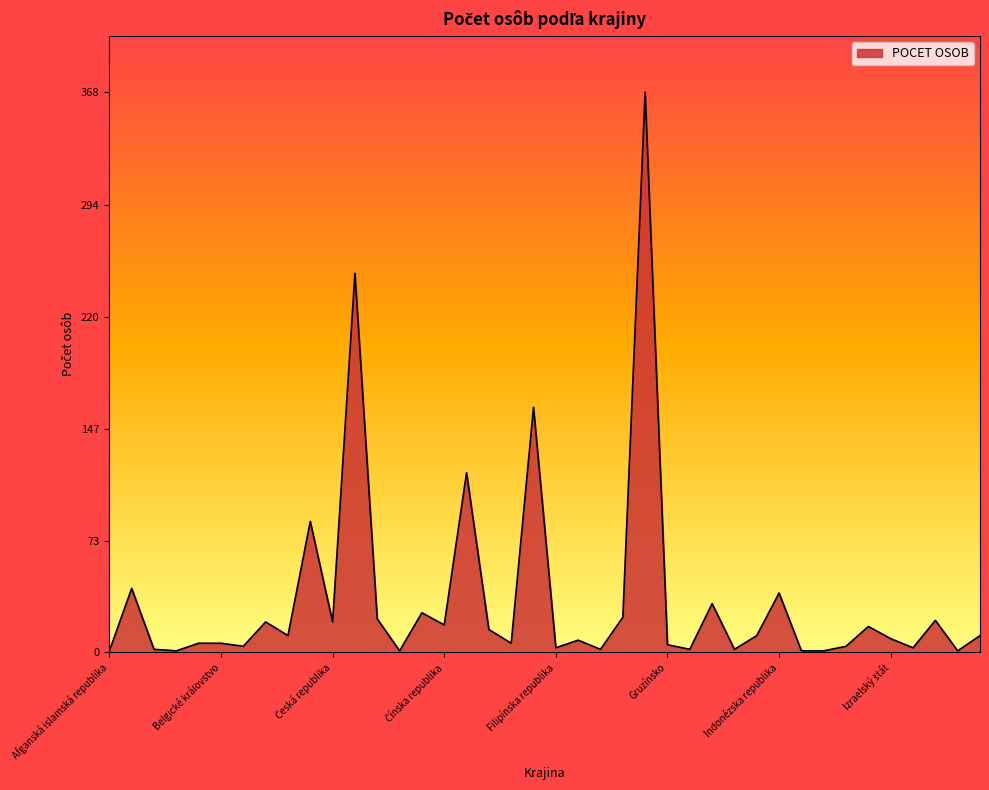

What is the greatest value displayed?

368